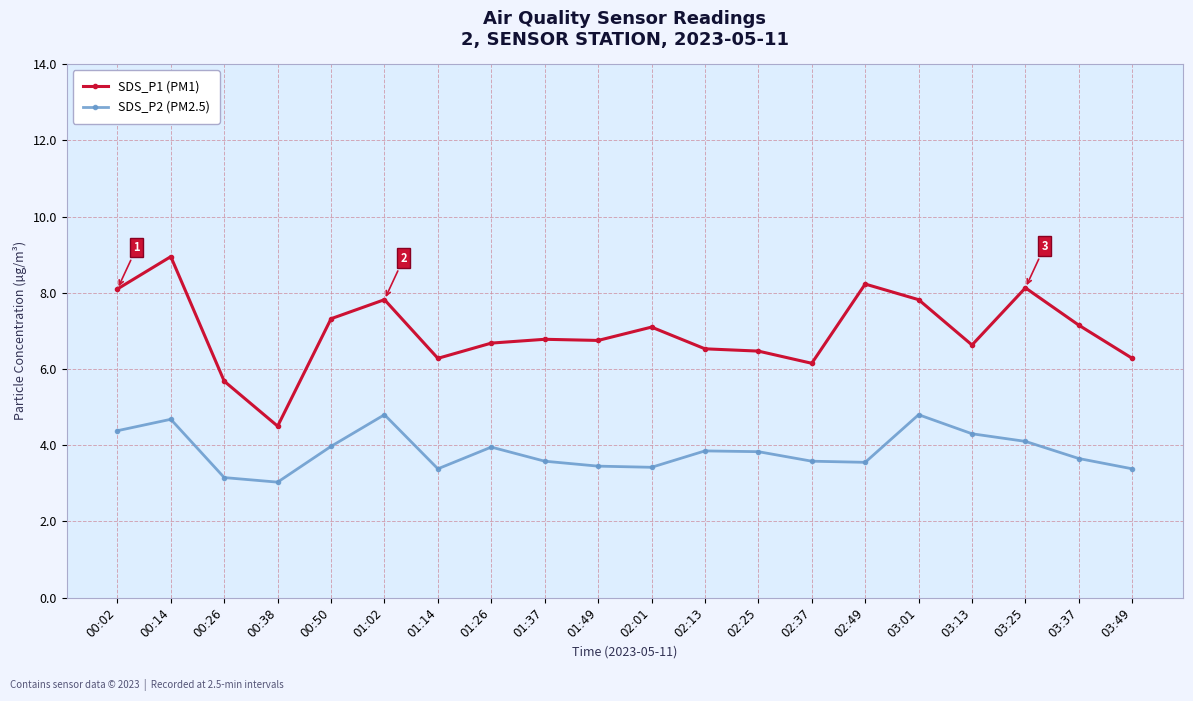

Read the SDS_P1 (PM1) value at 01:14.

6.3